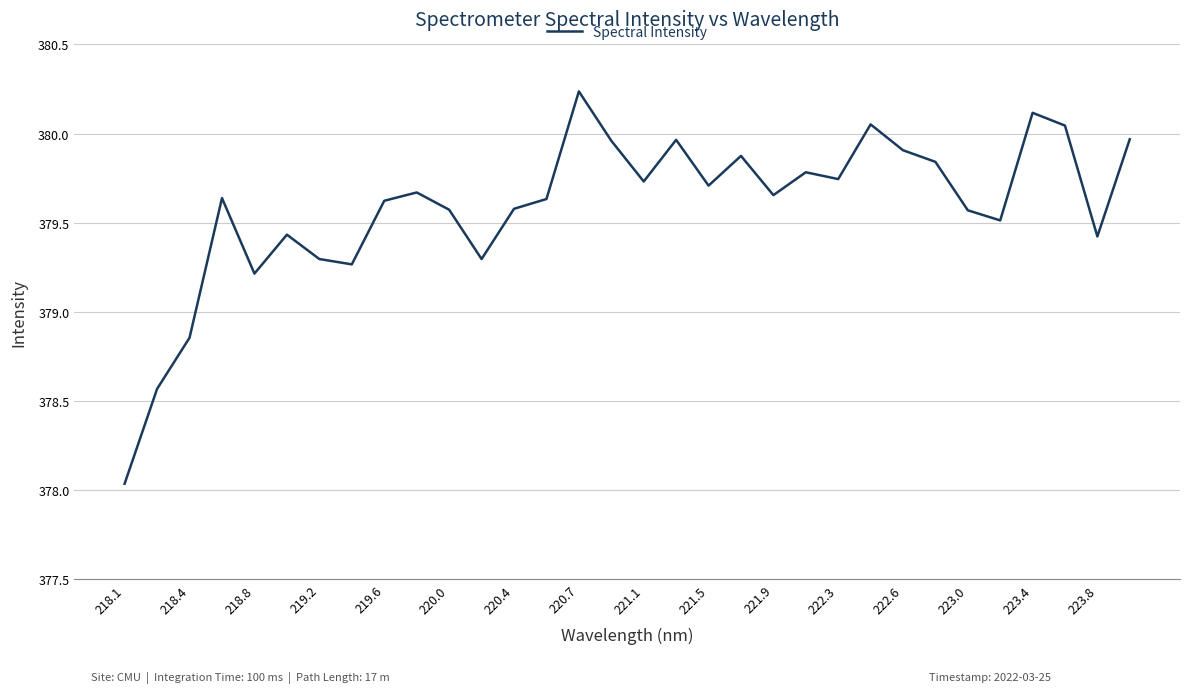

What is the difference between the maximum and minimum values?

2.2